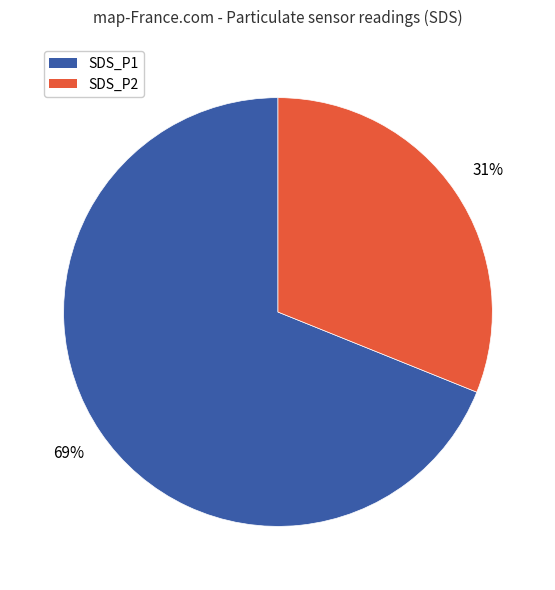

To the nearest percent, what is the difference between the largest and smallest slice percentages?

38%